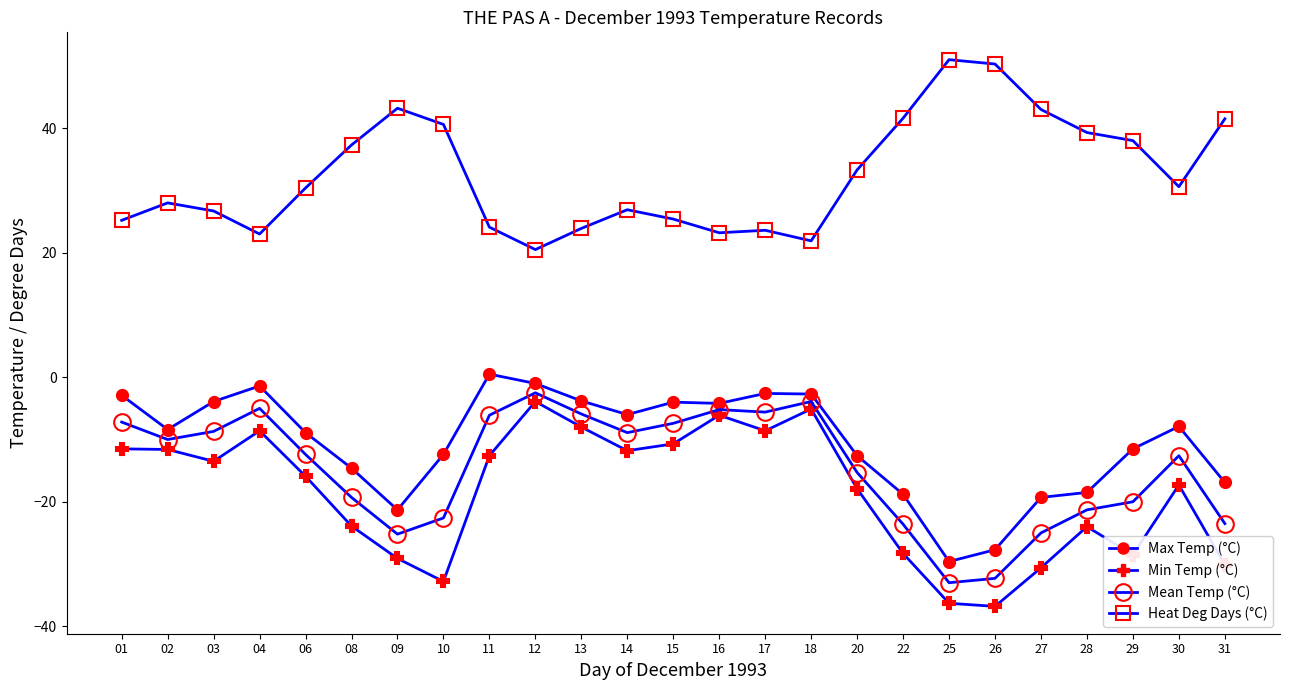

In Min Temp (°C), how many points are higher than both neighbors (excluding endpoints)?

6